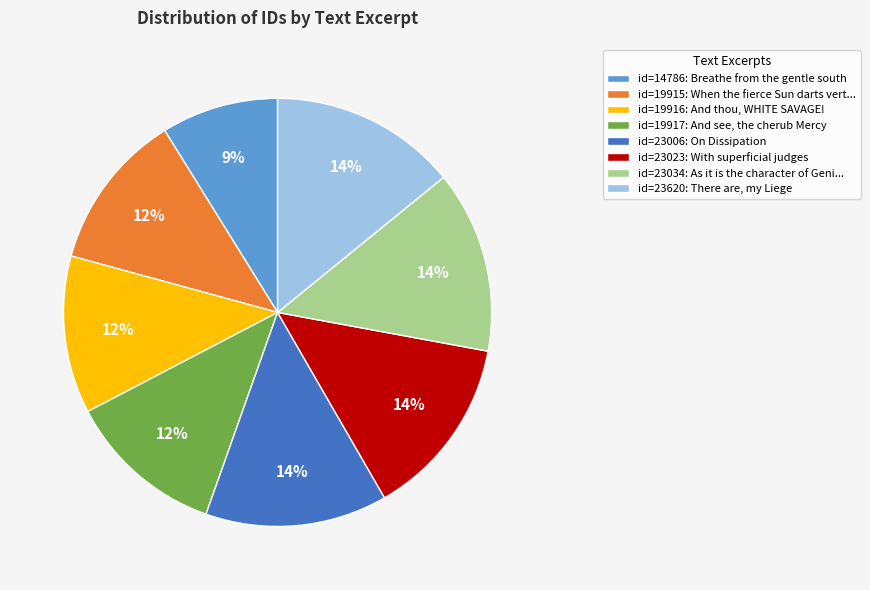

Which has a higher value, id=19917: And see, the cherub Mercy or id=23023: With superficial judges?

id=23023: With superficial judges